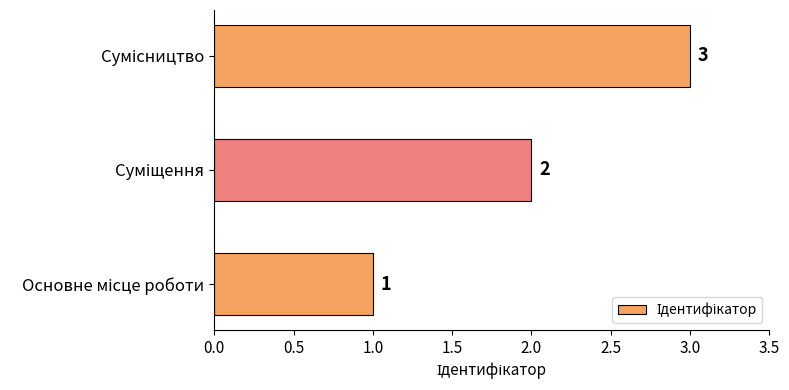

How many values are between 1 and 3?

3